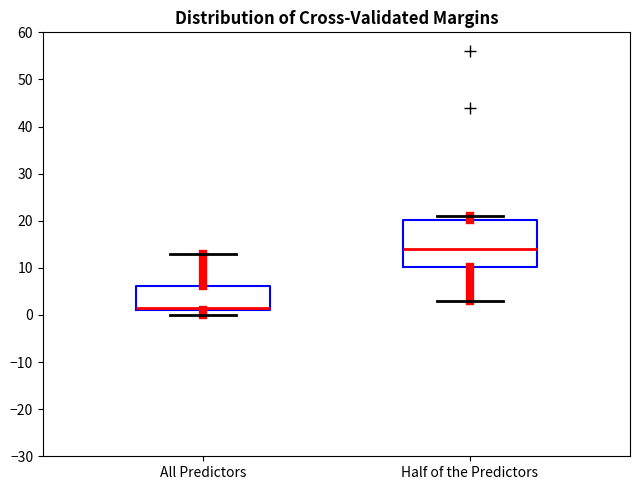

Where is the upper edge of the box for All Predictors on the y-axis? The values are not printed on the chart, so give them approximately, as read against the axis.

6